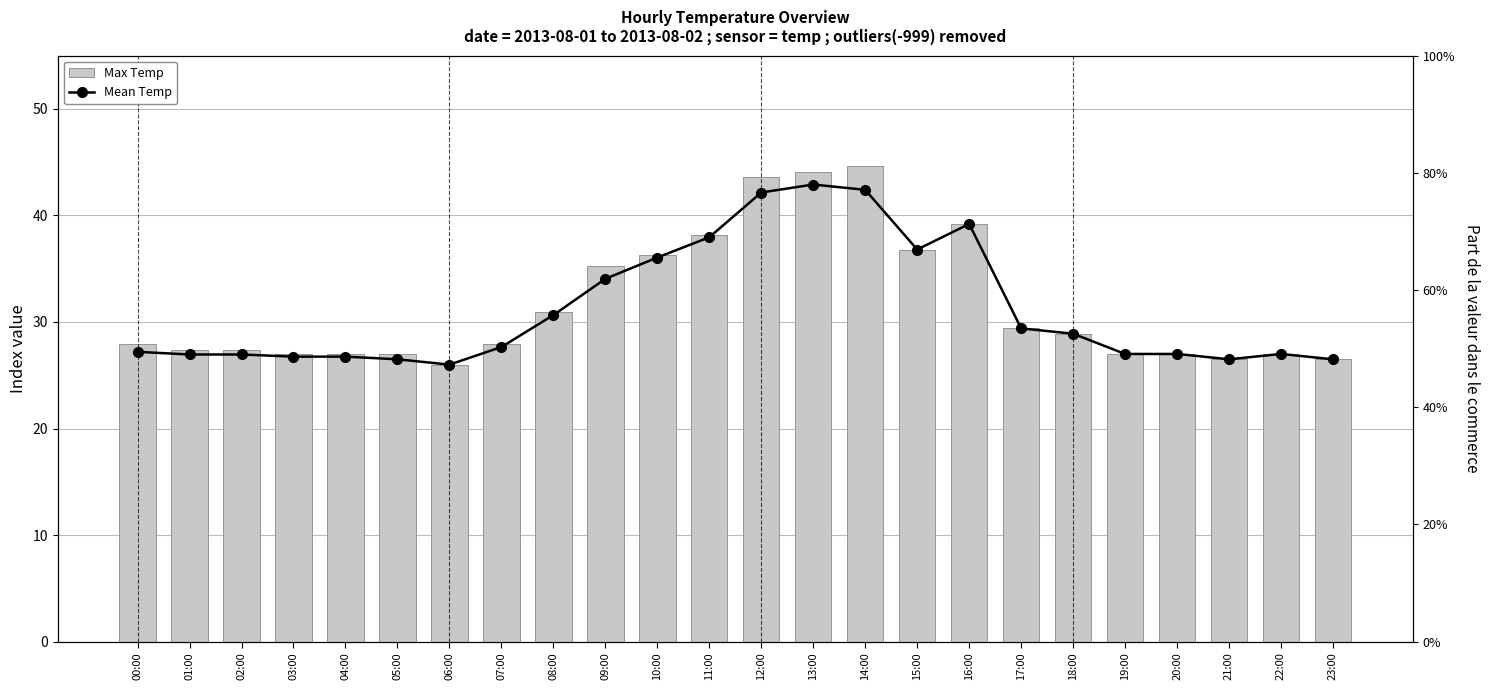

What are all the series names shown in the legend?

Max Temp, Mean Temp